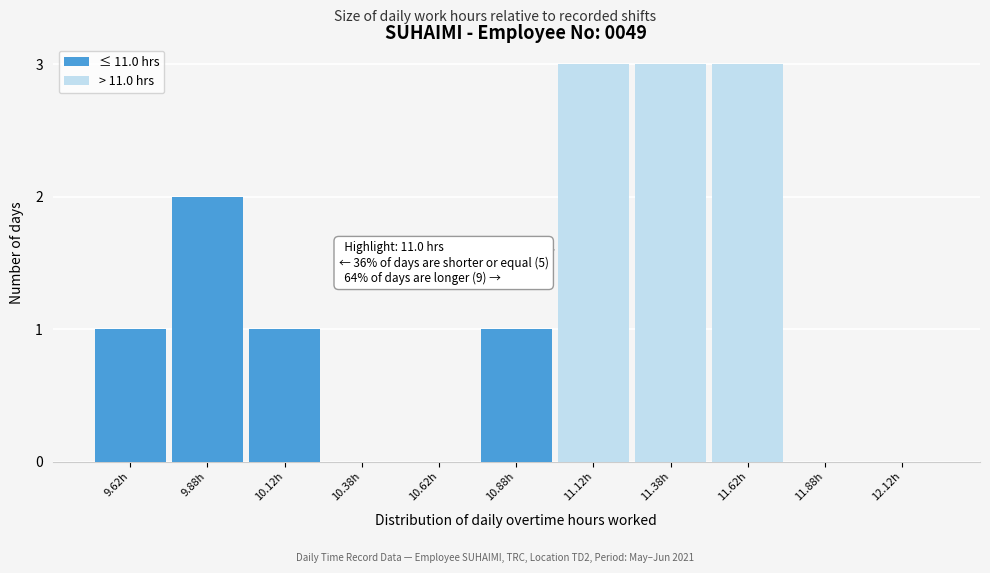

Reading right to left, transcribe the values for ≤ 11.0 hrs.

12.12h=0	11.88h=0	11.62h=0	11.38h=0	11.12h=0	10.88h=1	10.62h=0	10.38h=0	10.12h=1	9.88h=2	9.62h=1